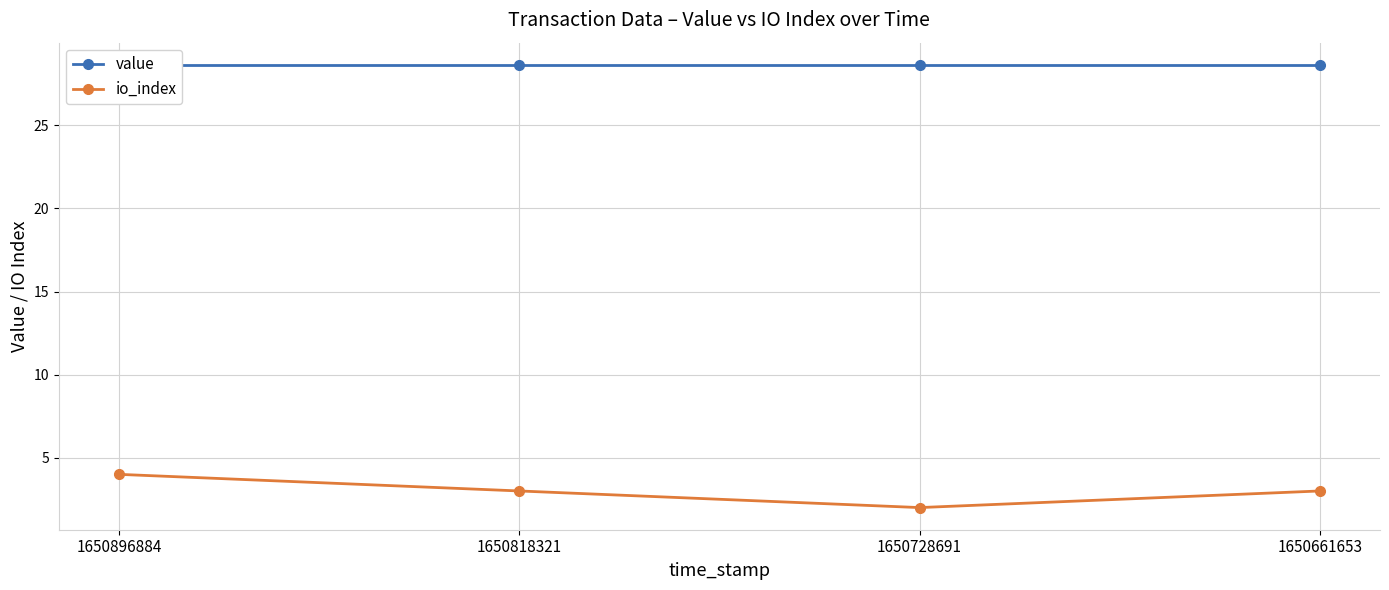

What is the total value across all series at 1650728691?

30.6